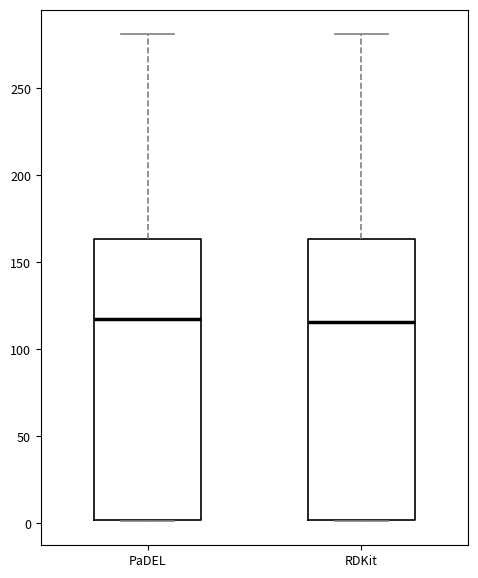

Where is the upper edge of the box for RDKit on the y-axis? The values are not printed on the chart, so give them approximately, as read against the axis.

165